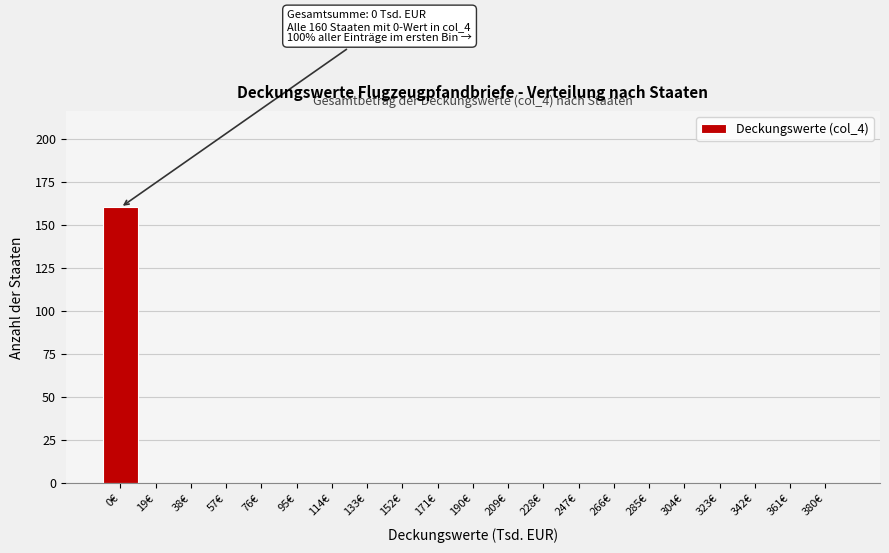

Reading left to right, list all the values displayed in this chart.

0€=160	19€=0	38€=0	57€=0	76€=0	95€=0	114€=0	133€=0	152€=0	171€=0	190€=0	209€=0	228€=0	247€=0	266€=0	285€=0	304€=0	323€=0	342€=0	361€=0	380€=0